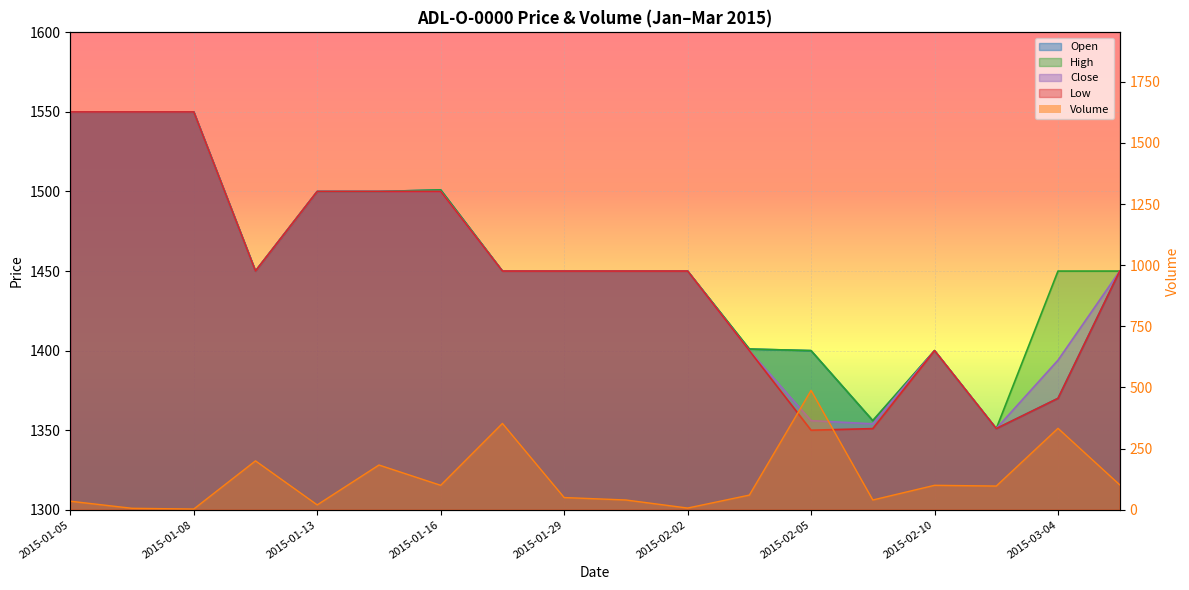

Where is the first local maximum for Close?

2015-02-10